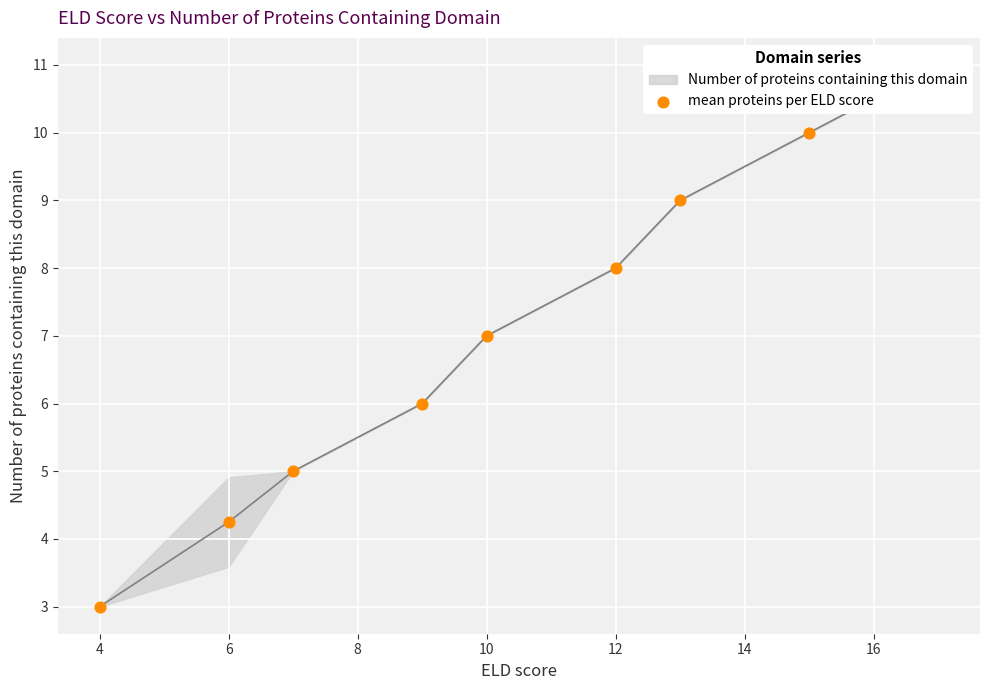

What is the change in value from 2 to 14?

+6.0